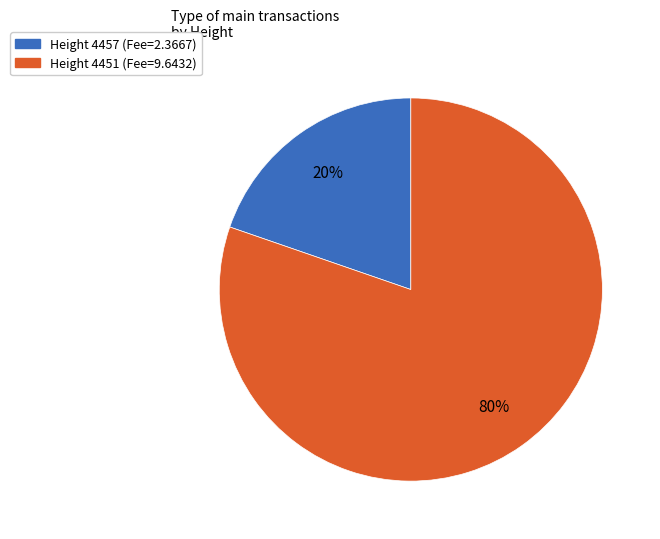

Which has a higher value, Height 4451 (Fee=9.6432) or Height 4457 (Fee=2.3667)?

Height 4451 (Fee=9.6432)